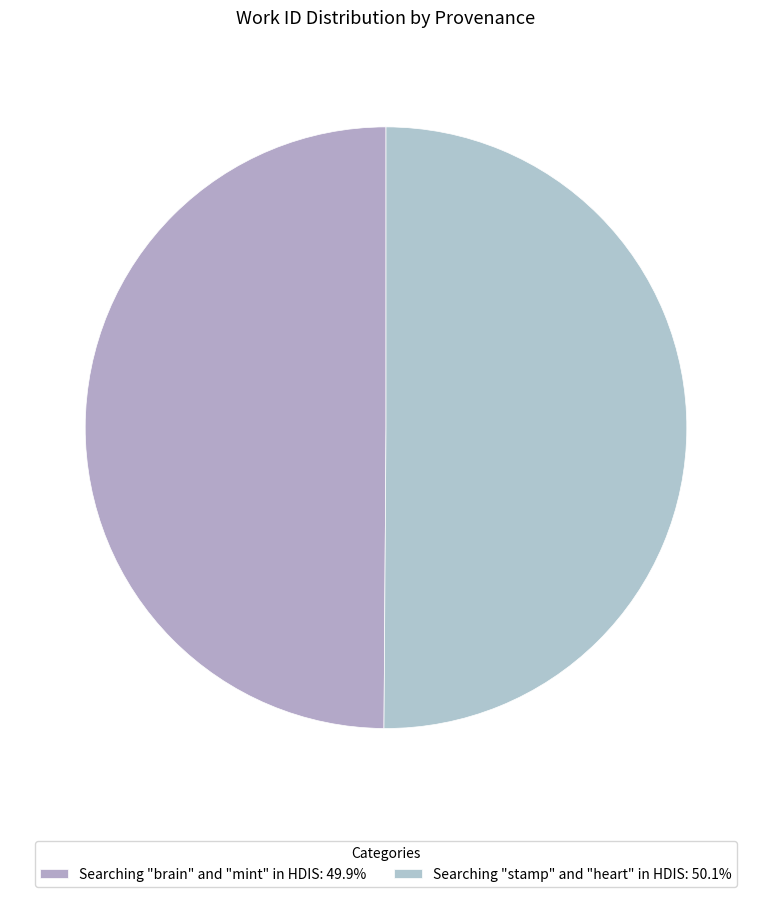

Is it true that Searching "brain" and "mint" in HDIS is 40% of the pie?

False